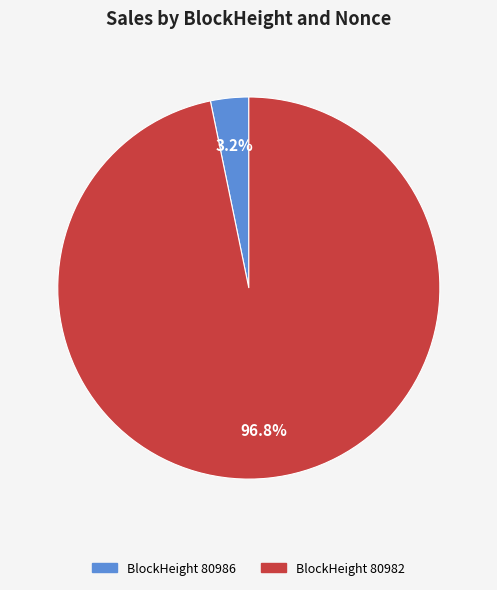

Which has a higher value, BlockHeight 80986 or BlockHeight 80982?

BlockHeight 80982